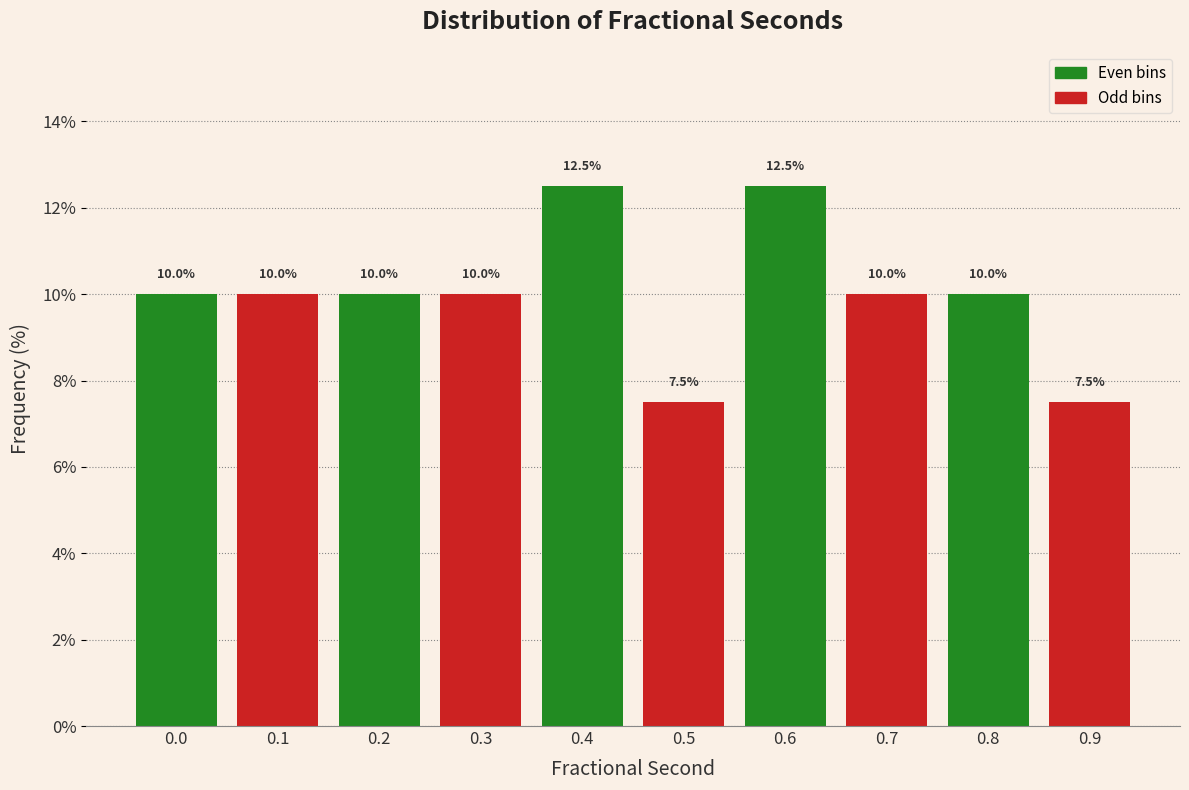

Reading left to right, transcribe all the data shown in this chart.

10.0	10.0	10.0	10.0	12.5	7.5	12.5	10.0	10.0	7.5